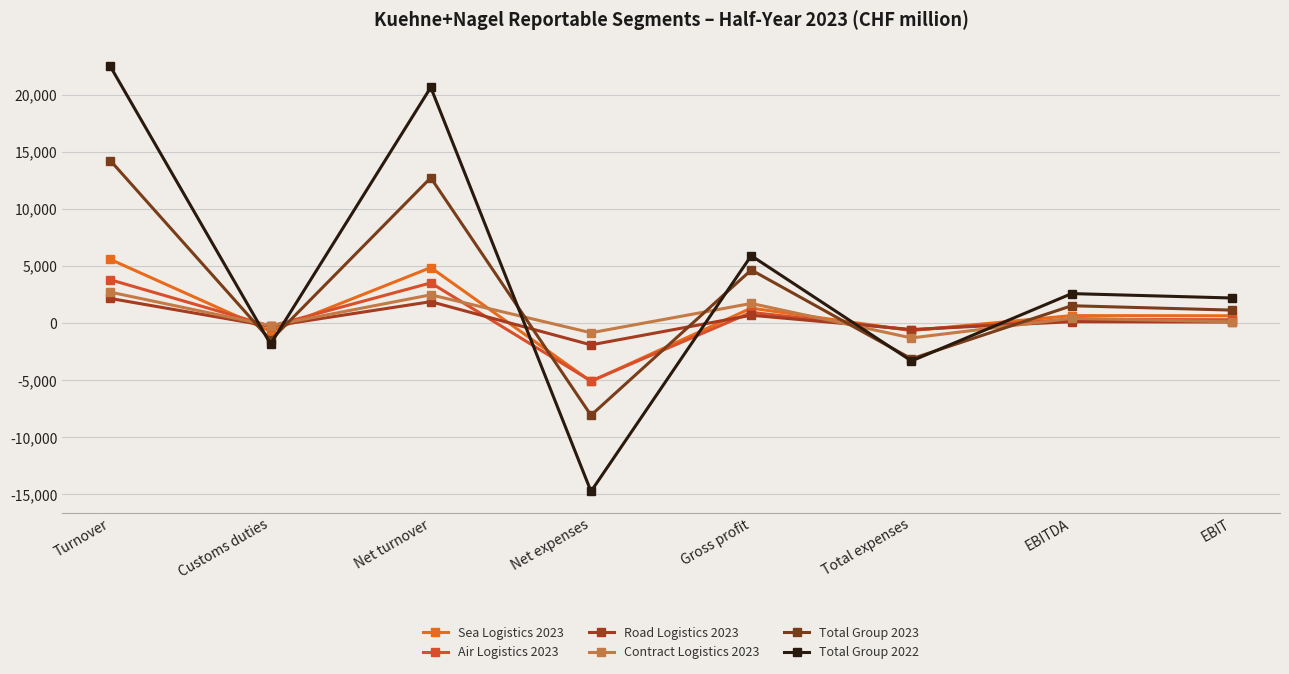

At which category does Air Logistics 2023 reach its first local valley?

Customs duties